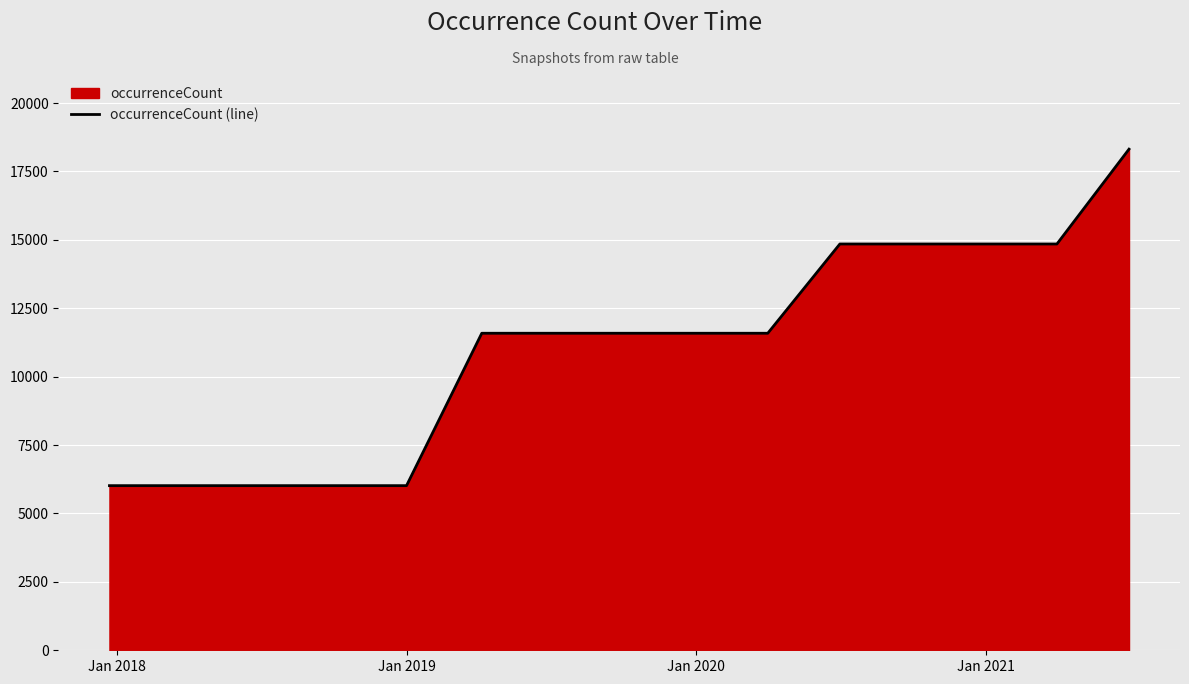

What is the maximum value shown in the chart?

18315